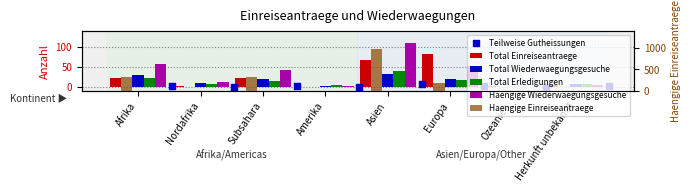

At how many categories does at least one series exceed 263?

3